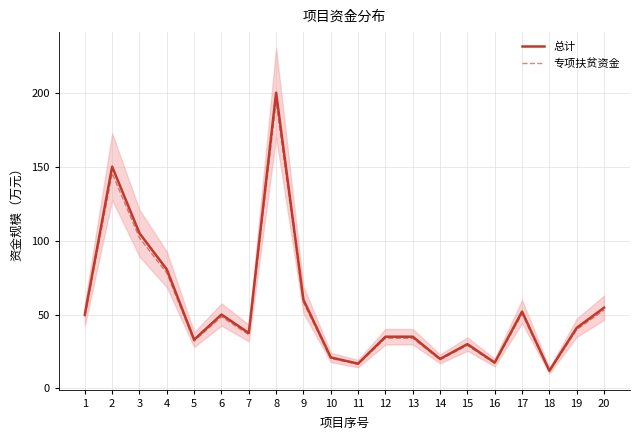

What is the value of the 总计 point at the 18th from the left?

12.0